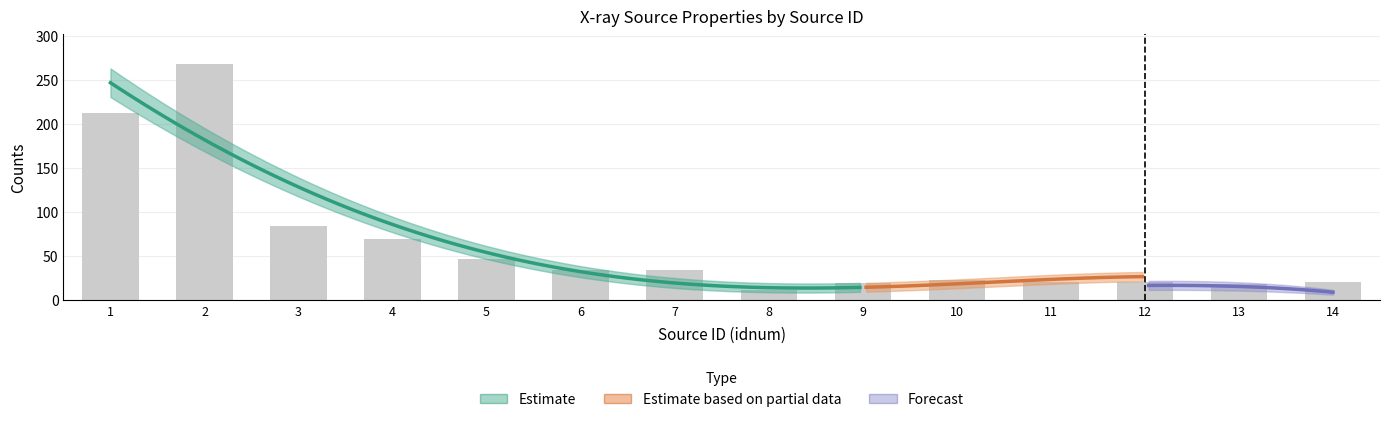

Is it true that cnts equals 337.1 at 1?

False